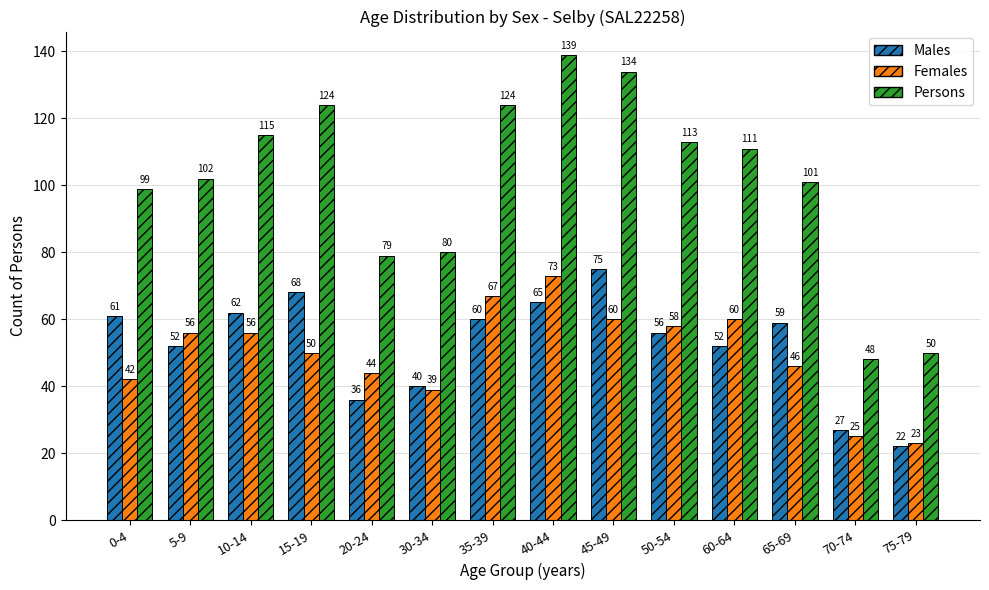

What is the value of the Persons bar at the 2nd from the left?

102